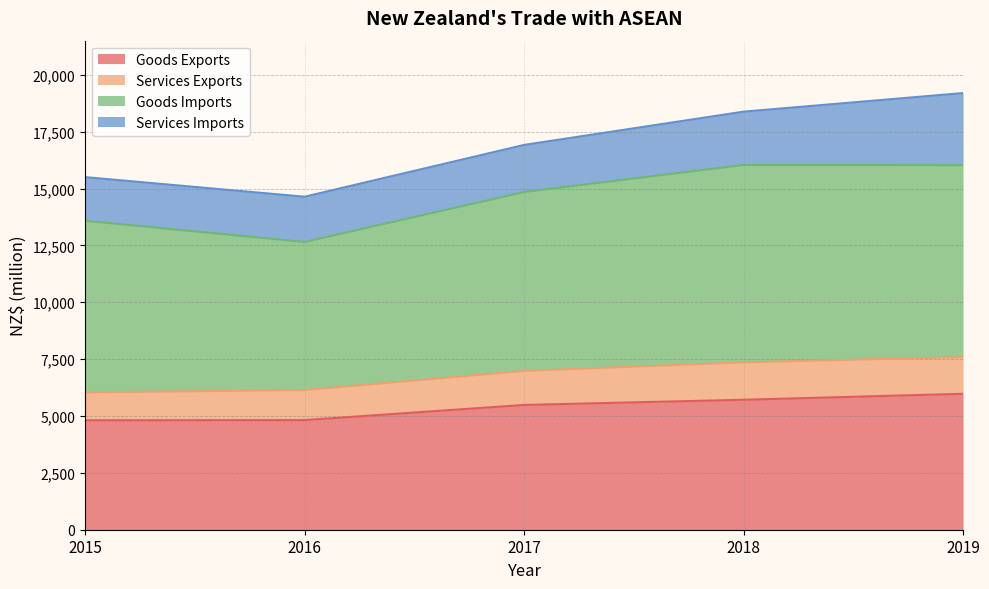

What is the average value of the Services Exports series?

1461